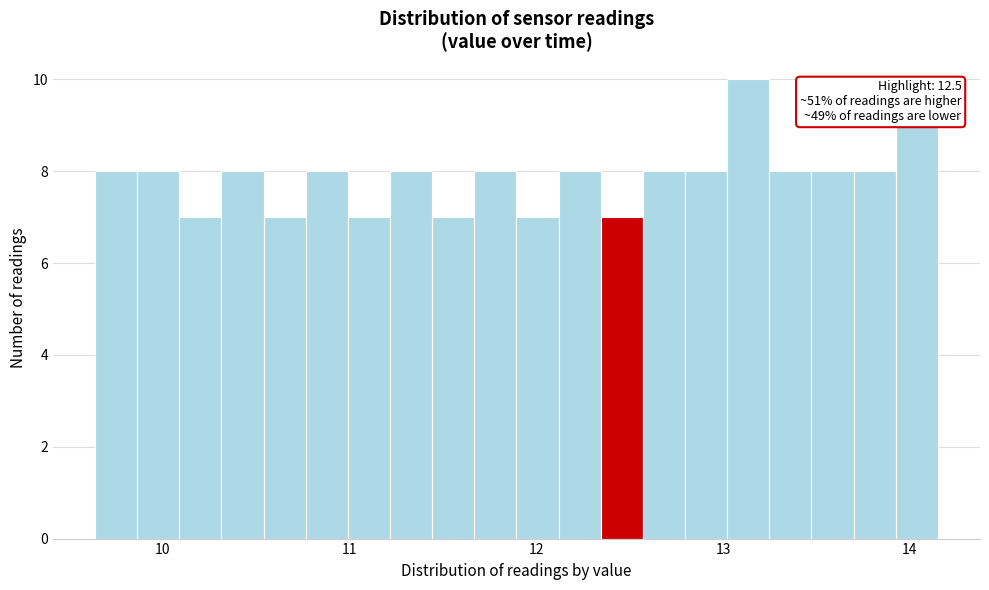

Around what value on the x-axis is the tallest bar? Give the approximate position of its centre, as read against the axis.

13.1